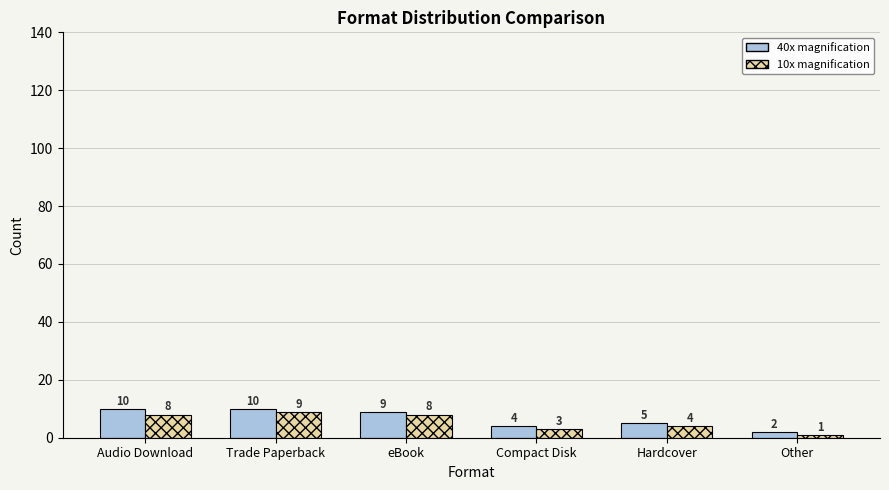

Reading left to right, what are all the values shown in this chart?

40x magnification: 10	10	9	4	5	2
10x magnification: 8	9	8	3	4	1